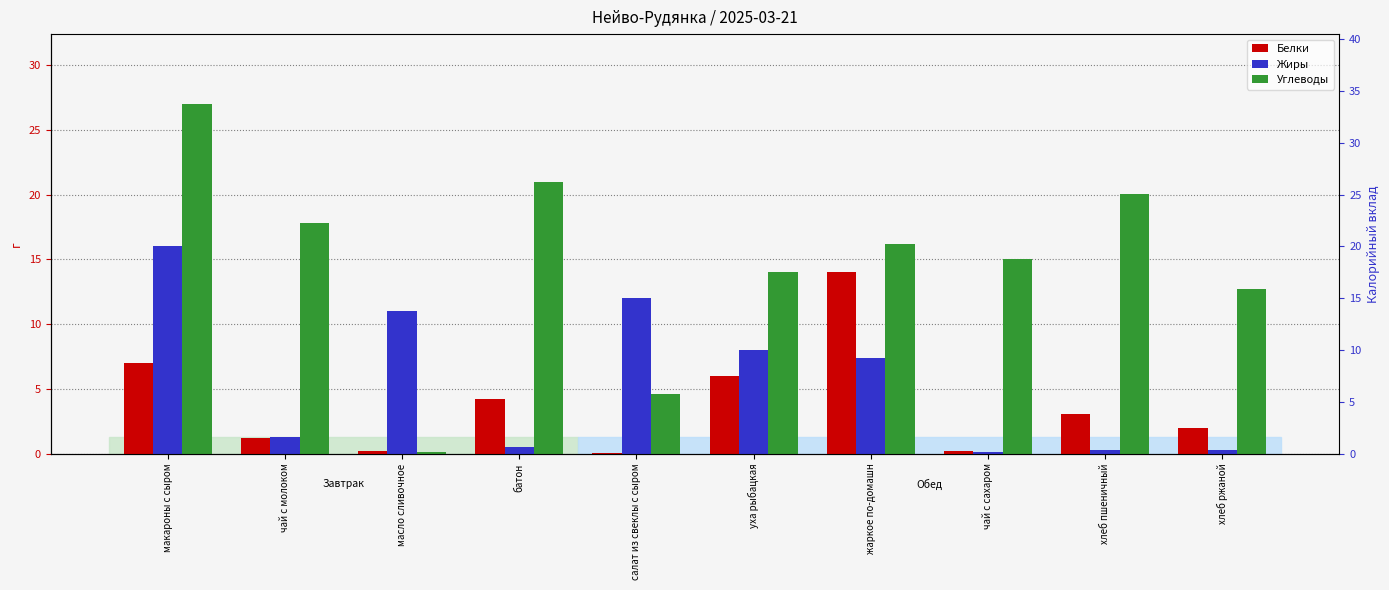

What value does the Углеводы series have at батон?

21.0